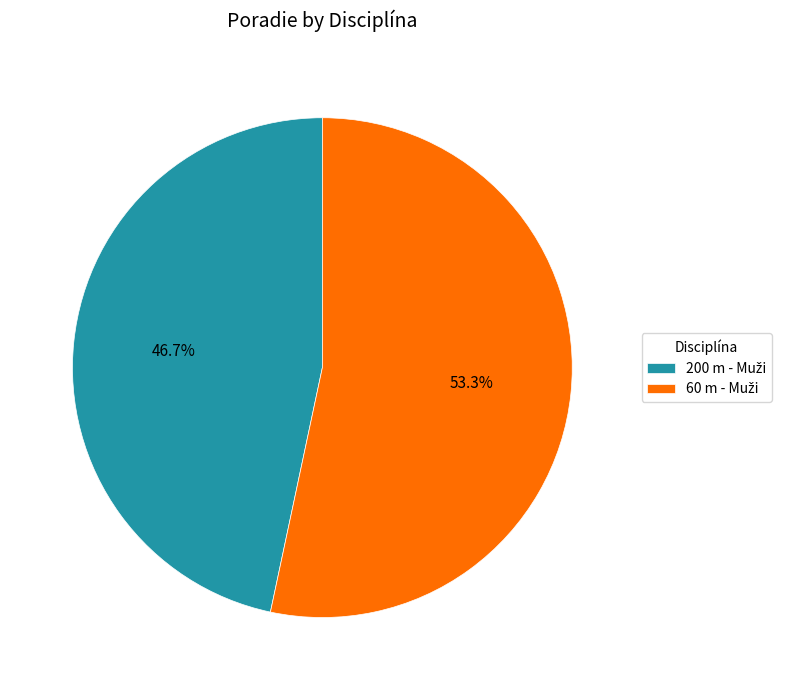

Is there any slice that represents more than half of the pie?

Yes